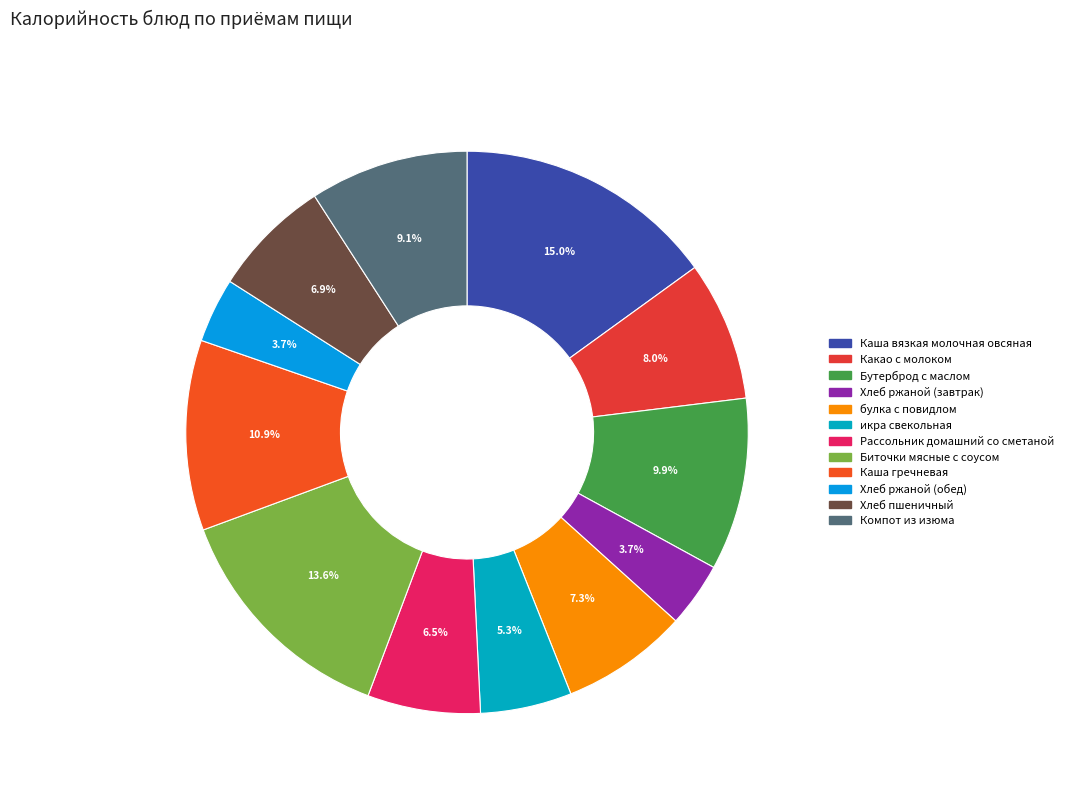

Is it true that Биточки мясные с соусом is 14% of the pie?

True